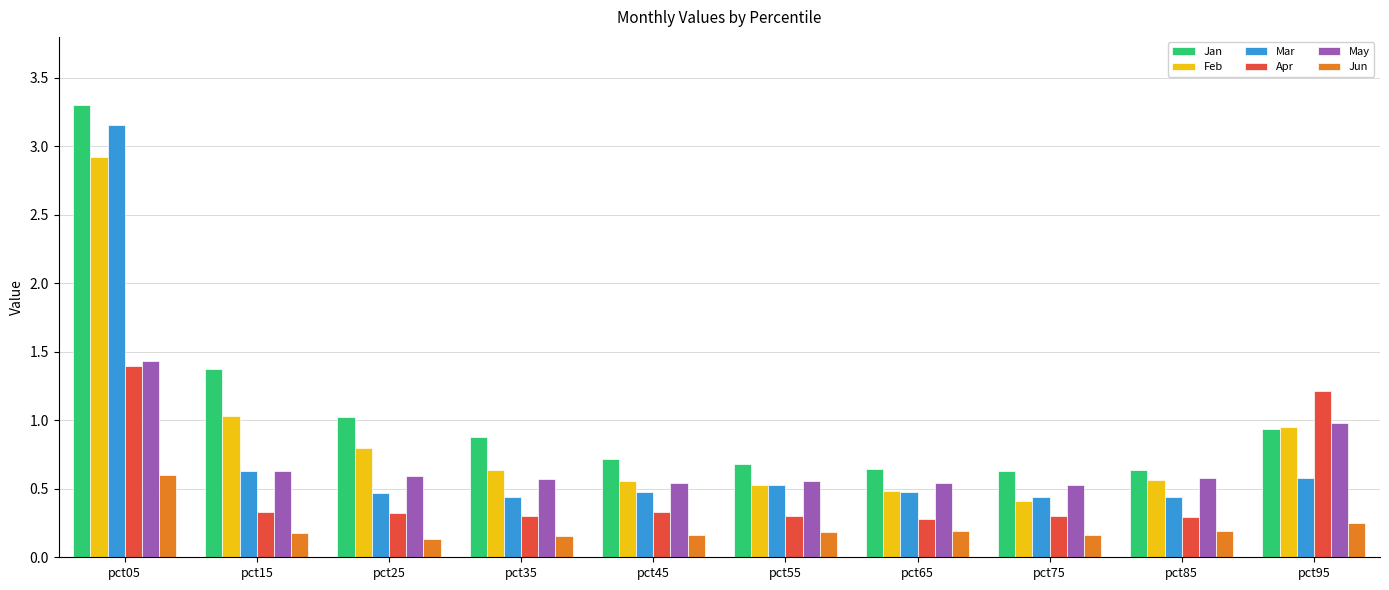

The value of Jan at pct45 is 0.7. True or false?

True